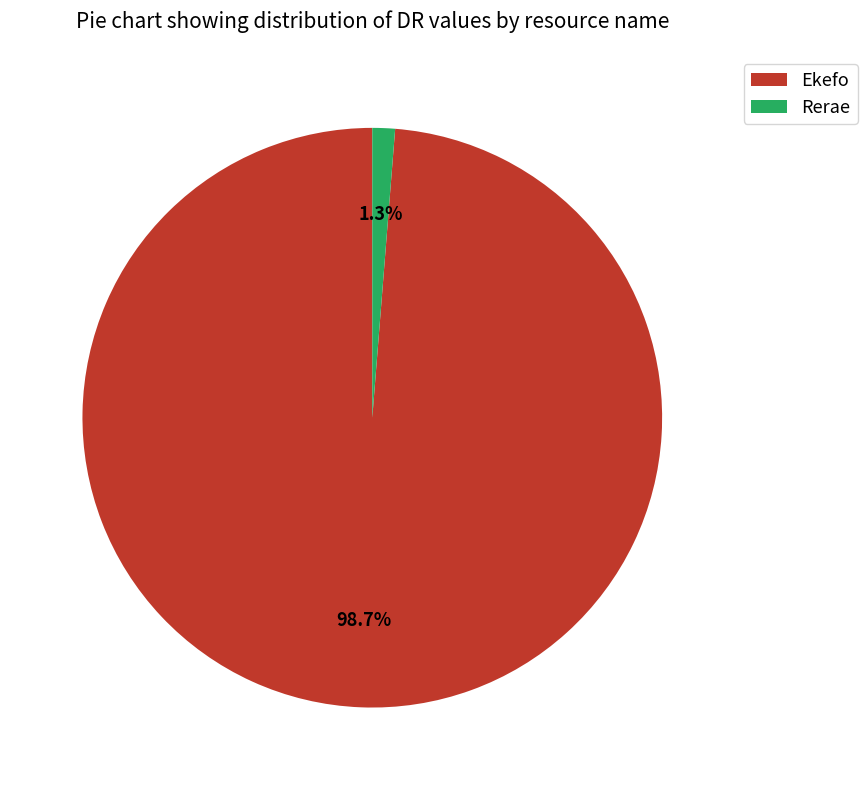

Rank the categories by value from lowest to highest.

Rerae, Ekefo